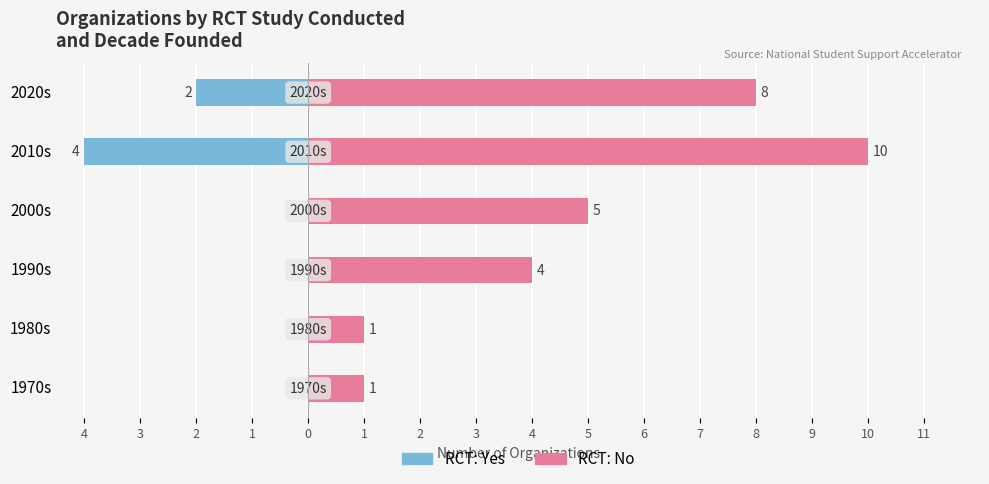

Is it true that RCT: Yes equals 1 at 2000s?

False